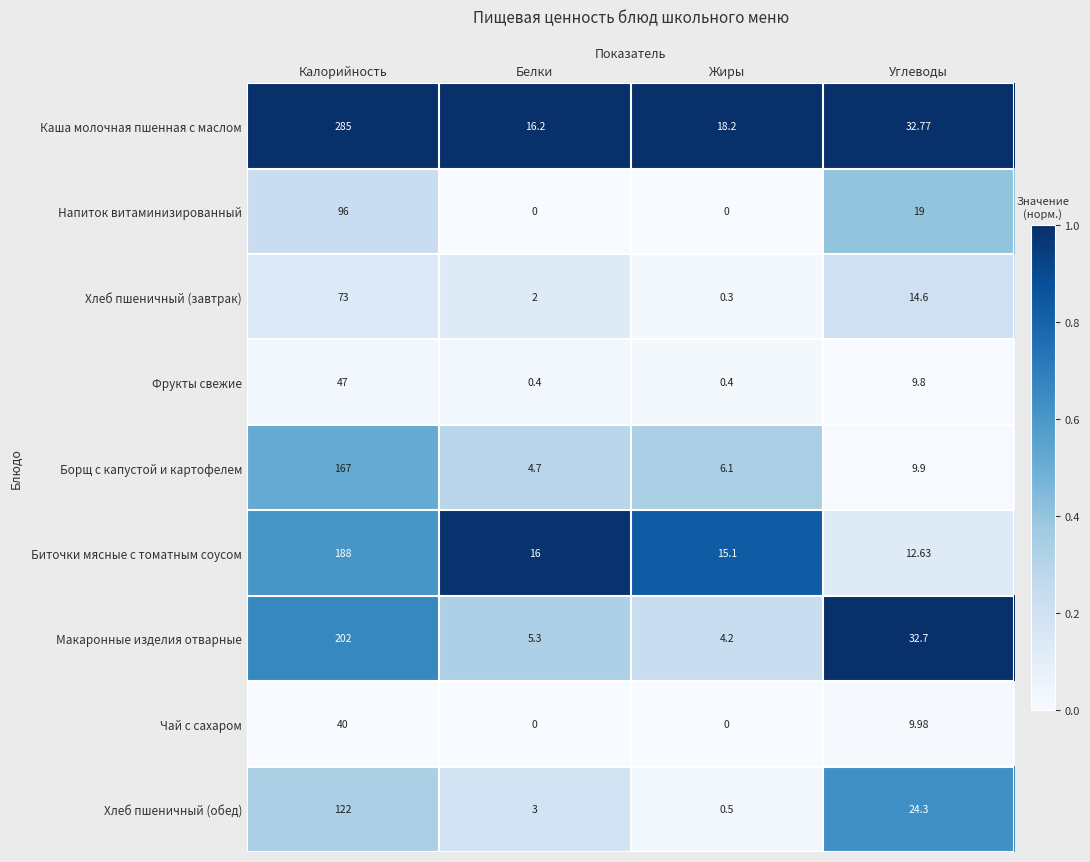

At how many categories does at least one series exceed 0?

4